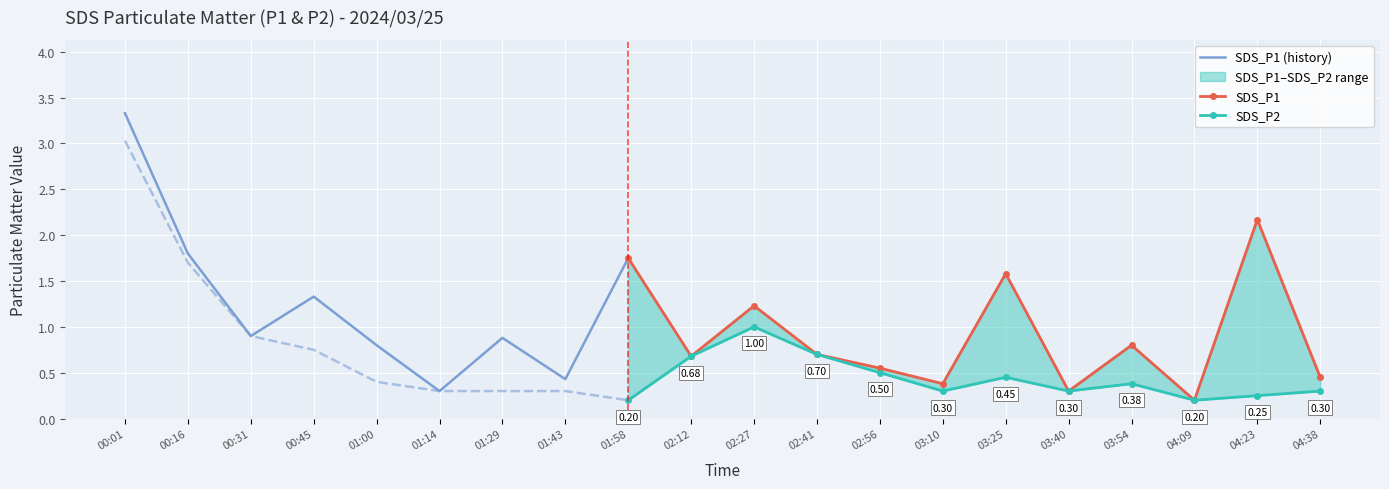

What is the maximum value for SDS_P2?

3.0